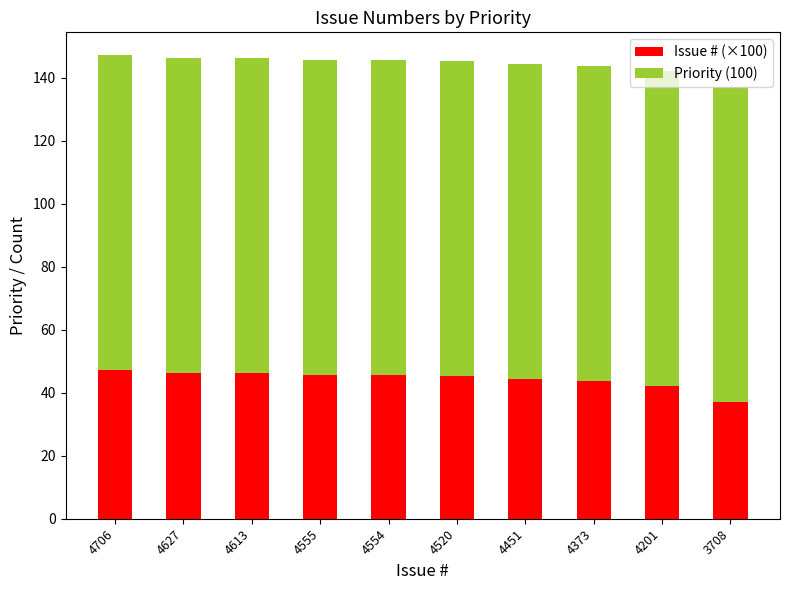

What is the maximum value for Issue # (×100)?

47.1